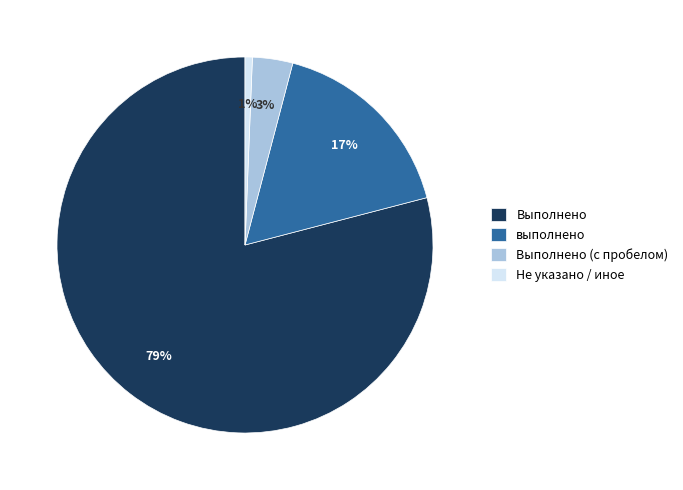

To the nearest percent, what portion does Выполнено represent?

79%